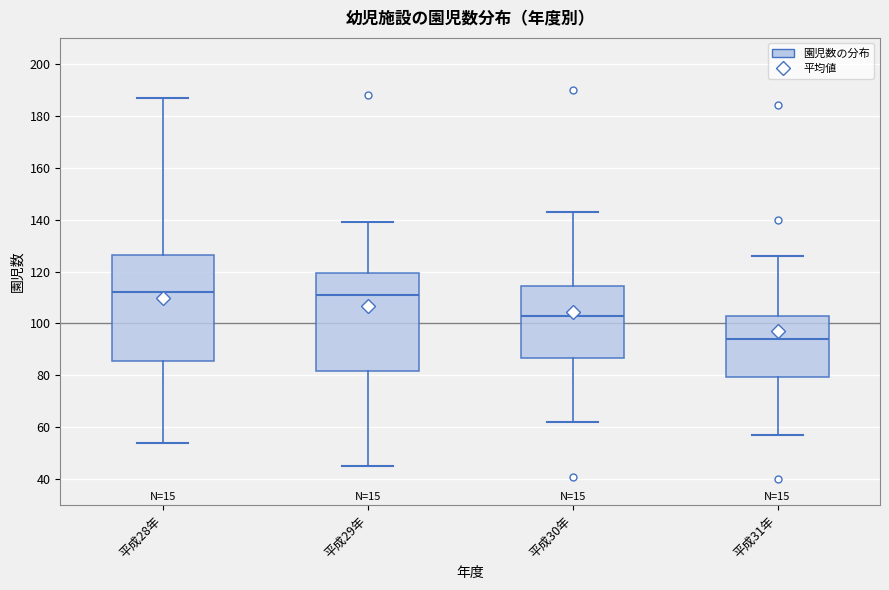

Reading left to right, transcribe this box plot: for each box, give where its median line is, the range the box spans, and where its two whiskers end, as read against the y-axis. The values are not printed on the chart, so give them approximately, as read against the axis.

平成28年: median 112, box 86 to 126, whiskers 54 to 188
平成29年: median 112, box 82 to 120, whiskers 46 to 140
平成30年: median 104, box 86 to 114, whiskers 62 to 144
平成31年: median 94, box 80 to 104, whiskers 58 to 126